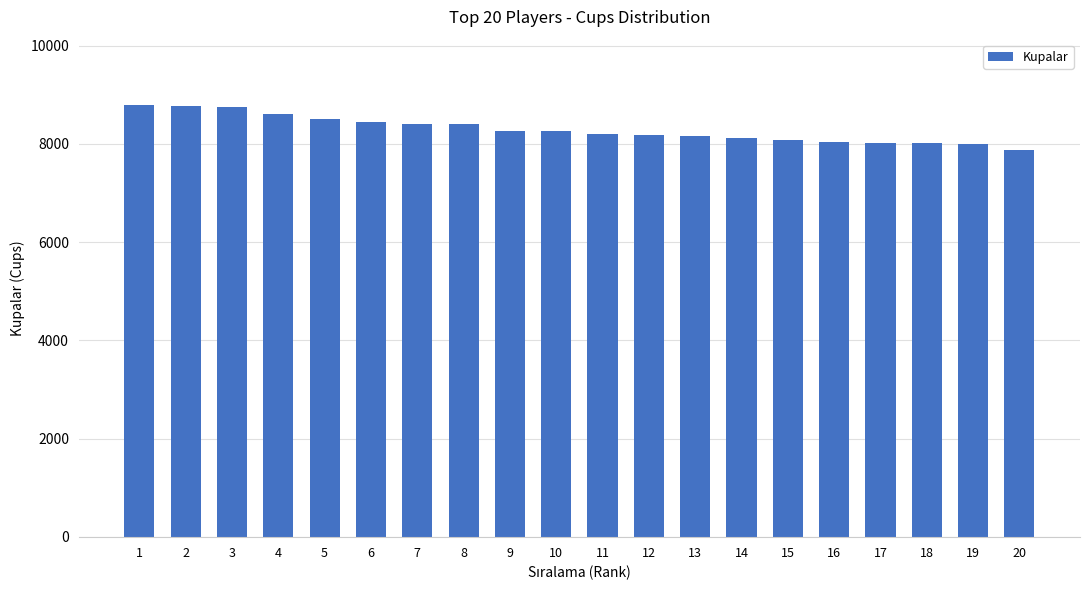

What is the sum of all values?

165954